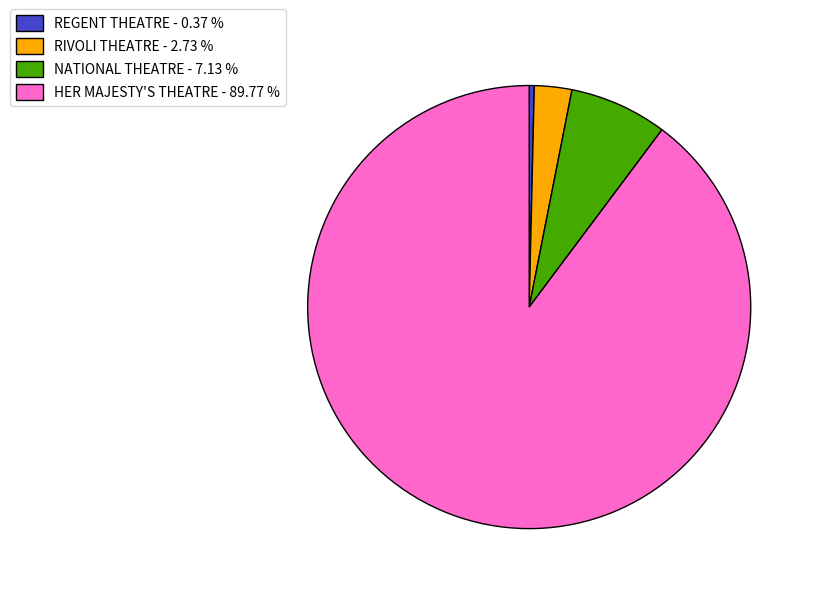

What is the smallest slice in the pie chart?

REGENT THEATRE